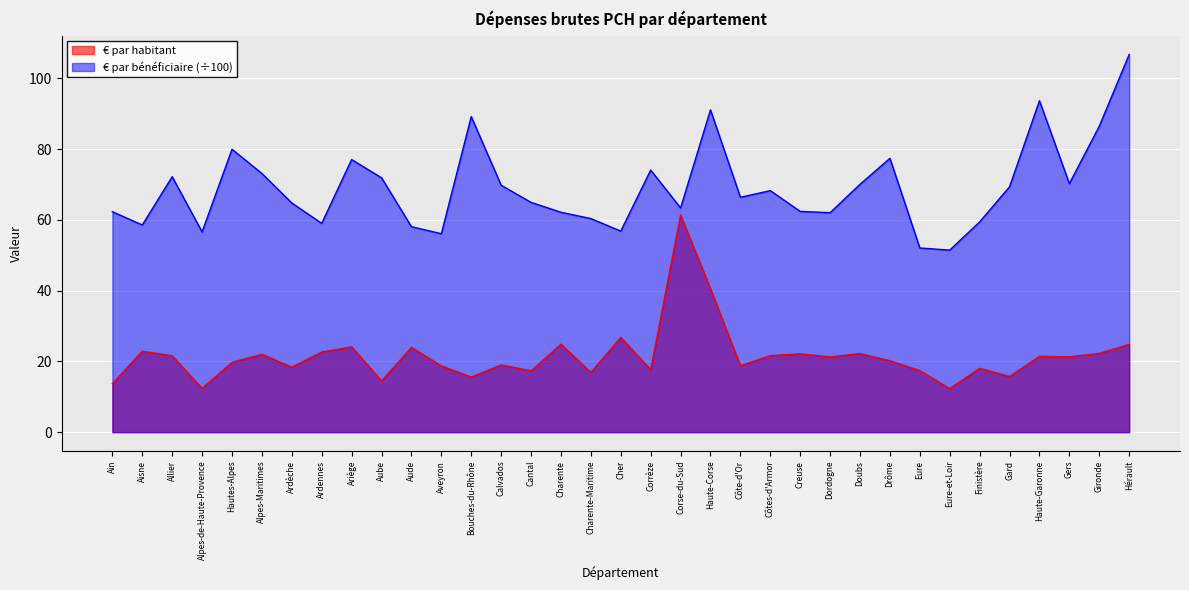

Count the number of data series in this chart.

2